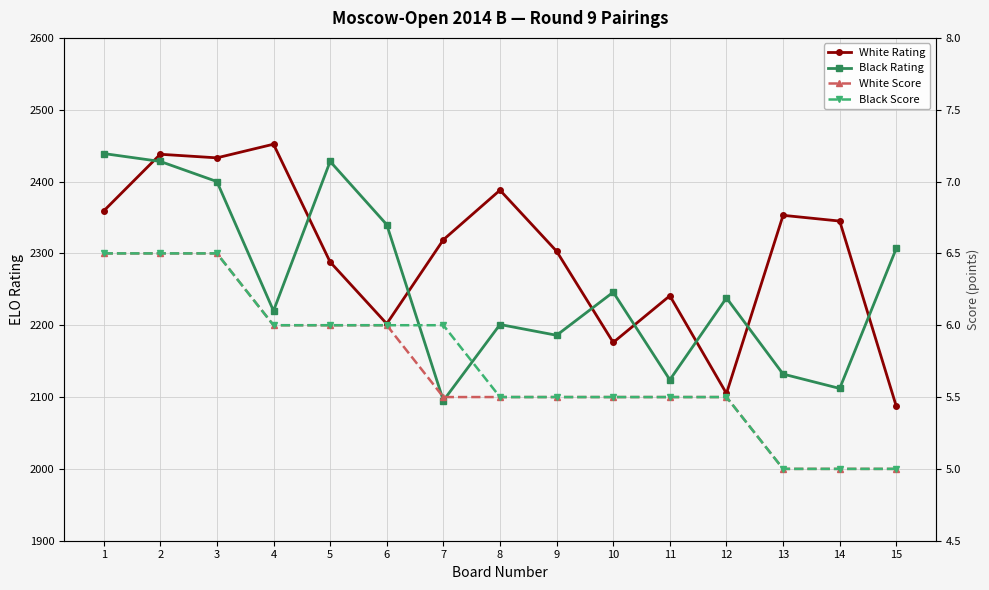

Reading left to right, extract all data points from this chart.

White Rating: 2359.0	2438.0	2433.0	2452.0	2288.0	2202.0	2319.0	2388.0	2303.0	2176.0	2241.0	2105.0	2353.0	2345.0	2087.0
Black Rating: 2439.0	2428.0	2400.0	2220.0	2428.0	2340.0	2095.0	2201.0	2186.0	2246.0	2124.0	2238.0	2132.0	2112.0	2307.0
White Score: 6.5	6.5	6.5	6.0	6.0	6.0	5.5	5.5	5.5	5.5	5.5	5.5	5.0	5.0	5.0
Black Score: 6.5	6.5	6.5	6.0	6.0	6.0	6.0	5.5	5.5	5.5	5.5	5.5	5.0	5.0	5.0